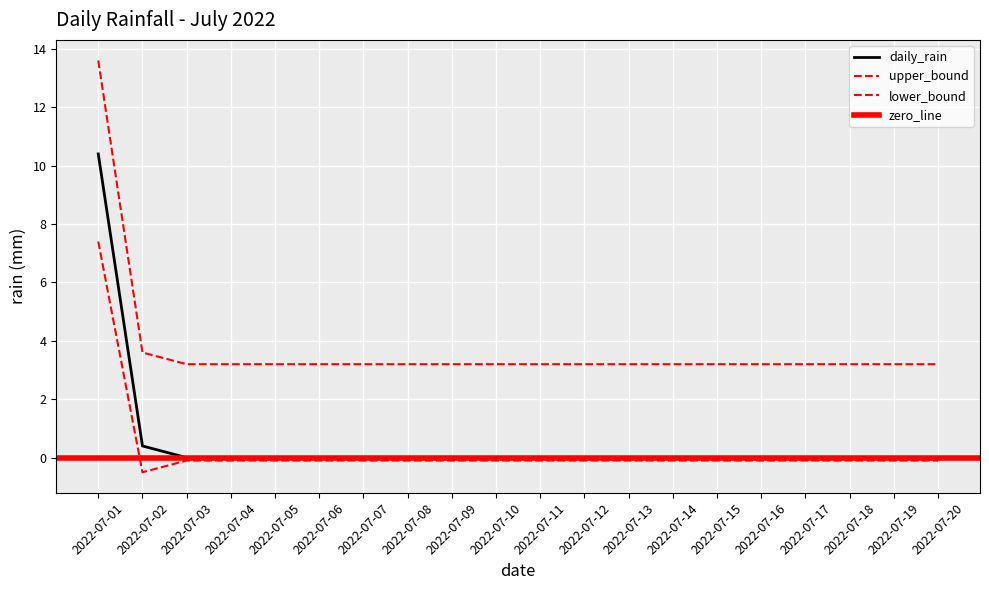

At which label is daily_rain closest to 5?

2022-07-02